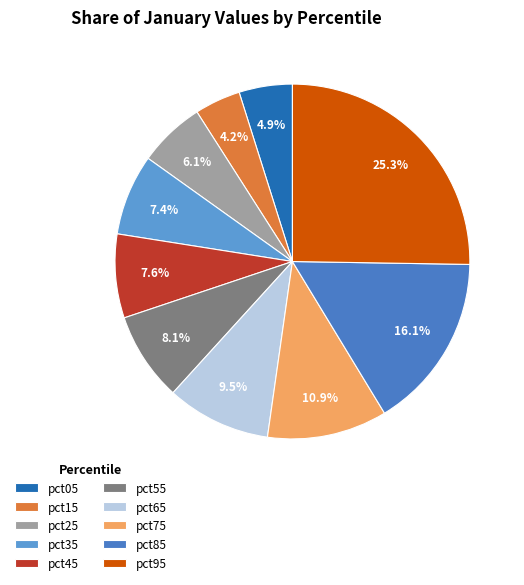

Which slice is the smallest?

pct15